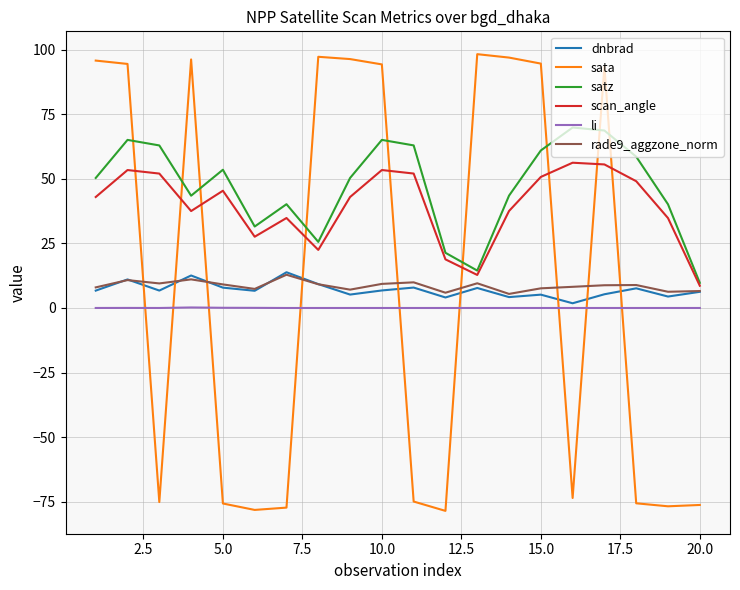

How many interior local valleys does the sata series have?

5